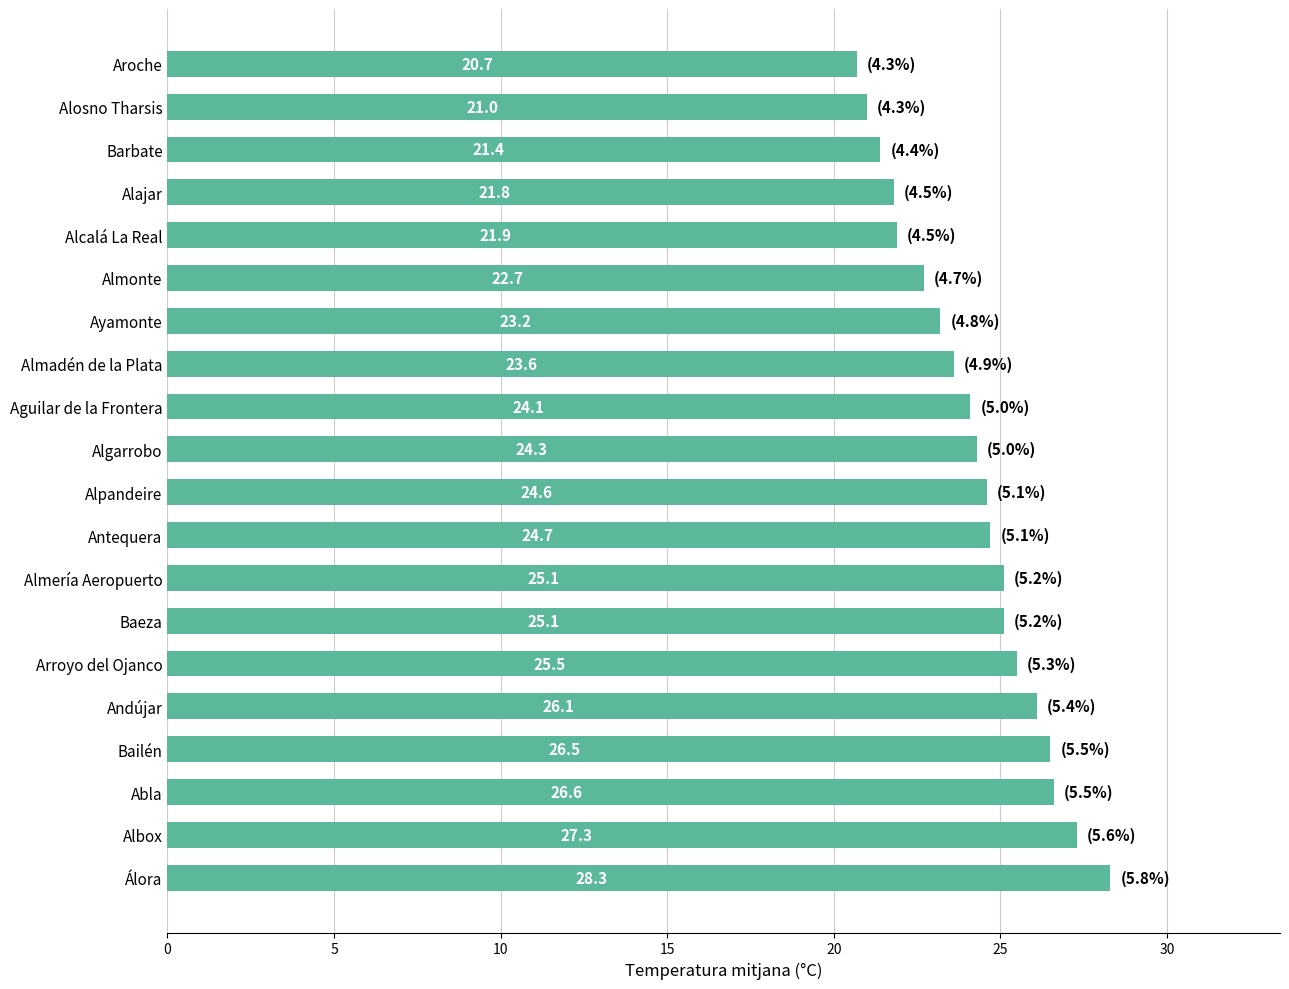

What is the greatest value displayed?

28.3